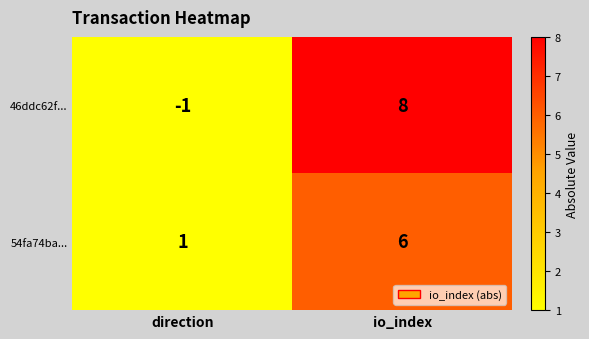

What is the difference between the highest and lowest values at io_index?

2